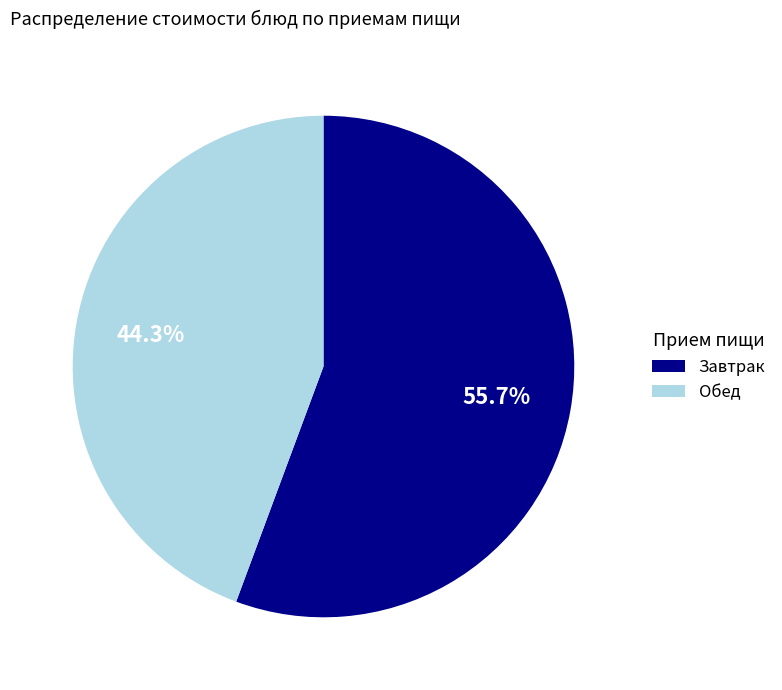

Is there a majority slice in this chart?

Yes